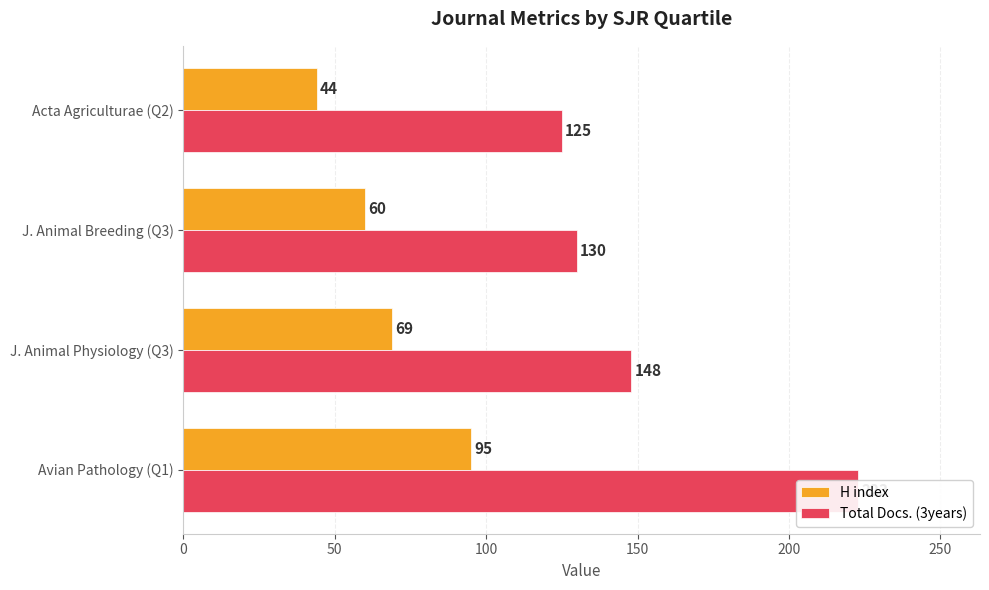

Rank the series by their average value, from highest to lowest.

Total Docs. (3years), H index